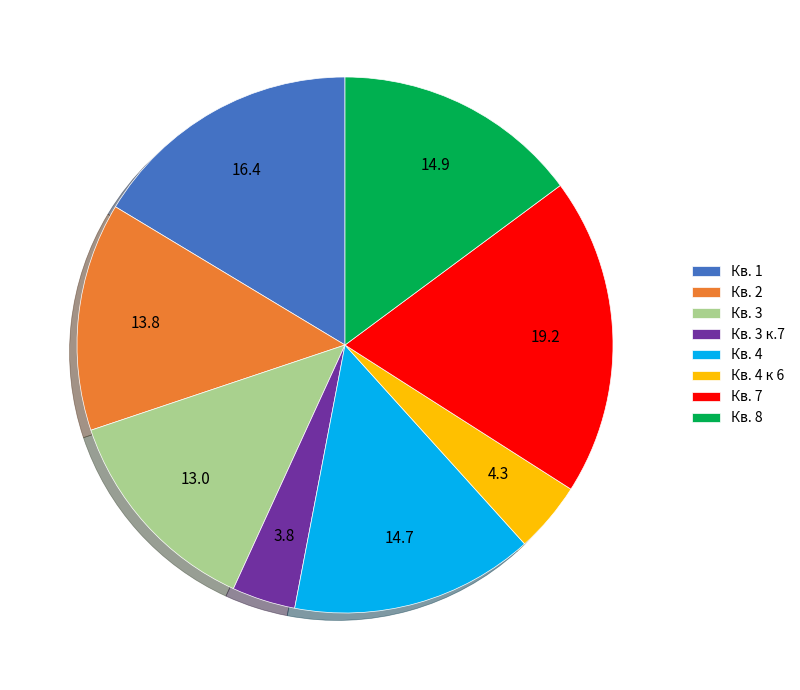

Approximately how many times larger is the value at Кв. 4 к 6 compared to Кв. 4?

0.3